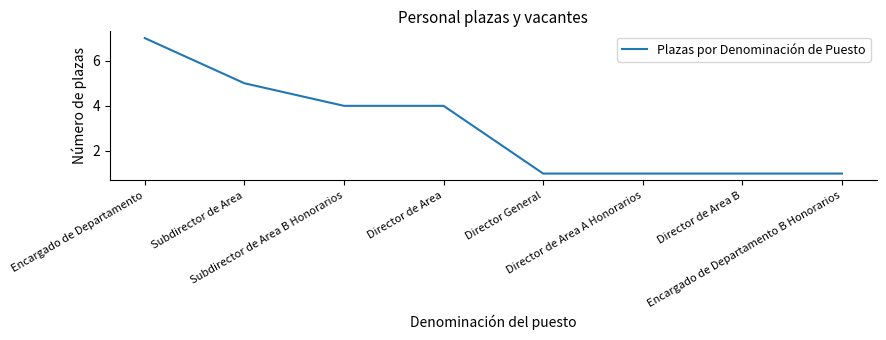

What is the maximum value shown in the chart?

7